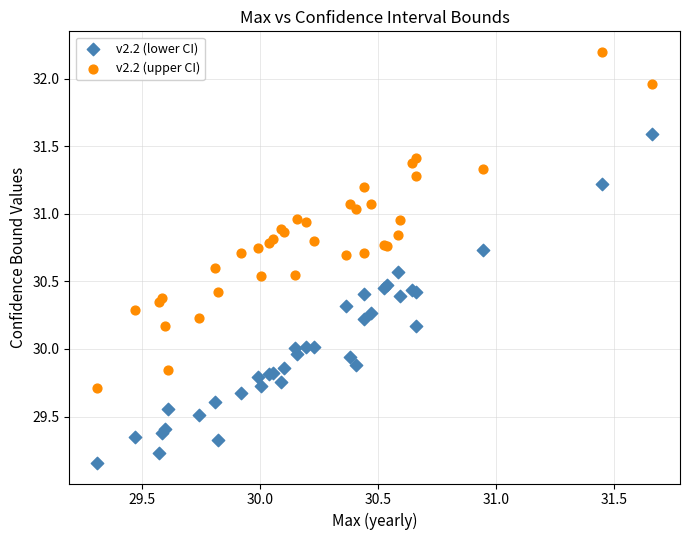

Which series contains the highest Y value?

v2.2 (upper CI)